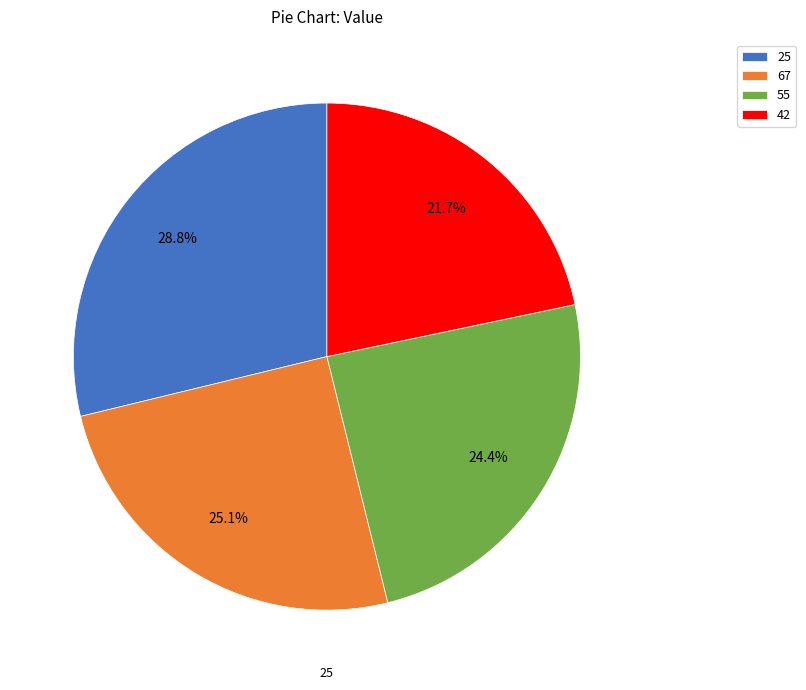

To the nearest percent, what portion does 67 represent?

25%